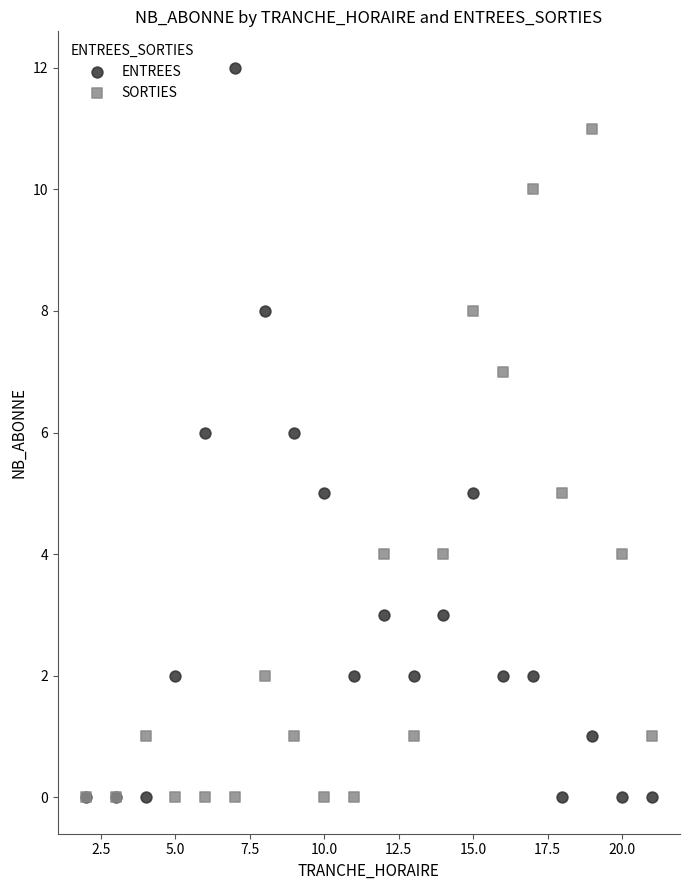

Which series has the widest spread of Y values?

ENTREES